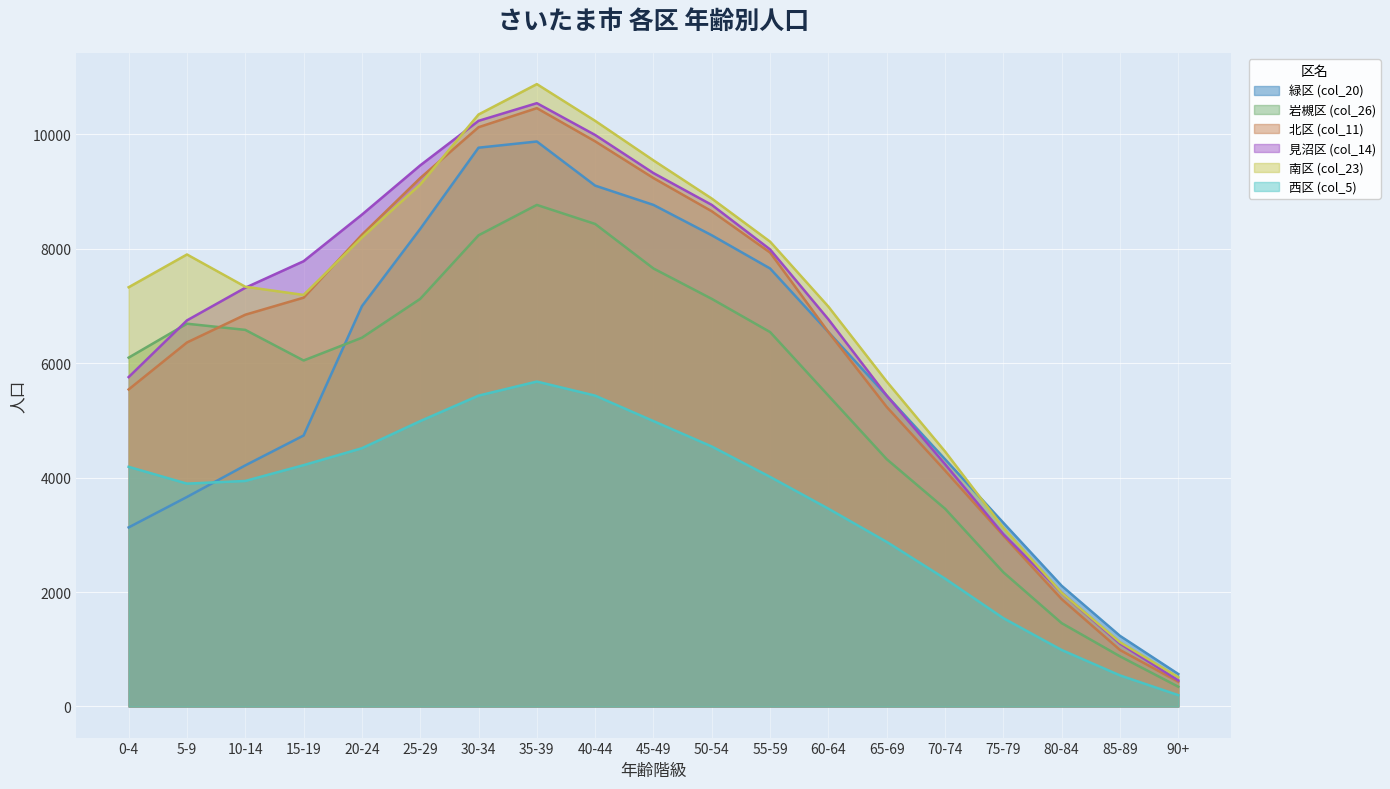

Where is the first local maximum for 西区 (col_5)?

35-39